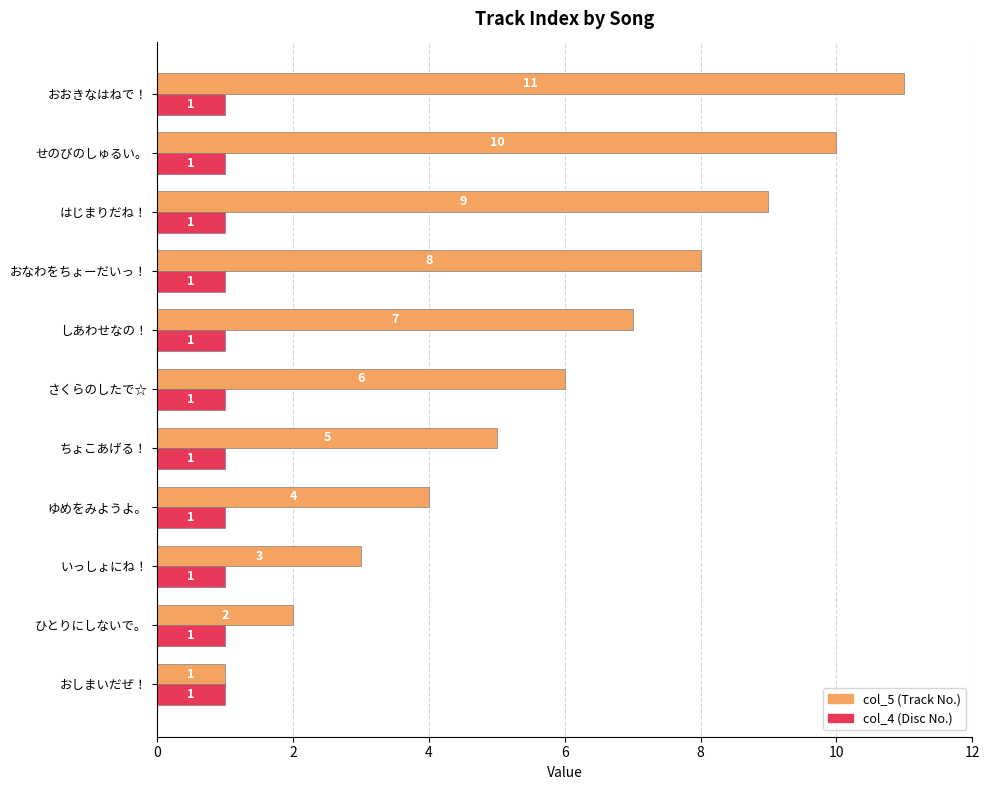

What is the spread (max minus min) of values at おなわをちょーだいっ！?

7